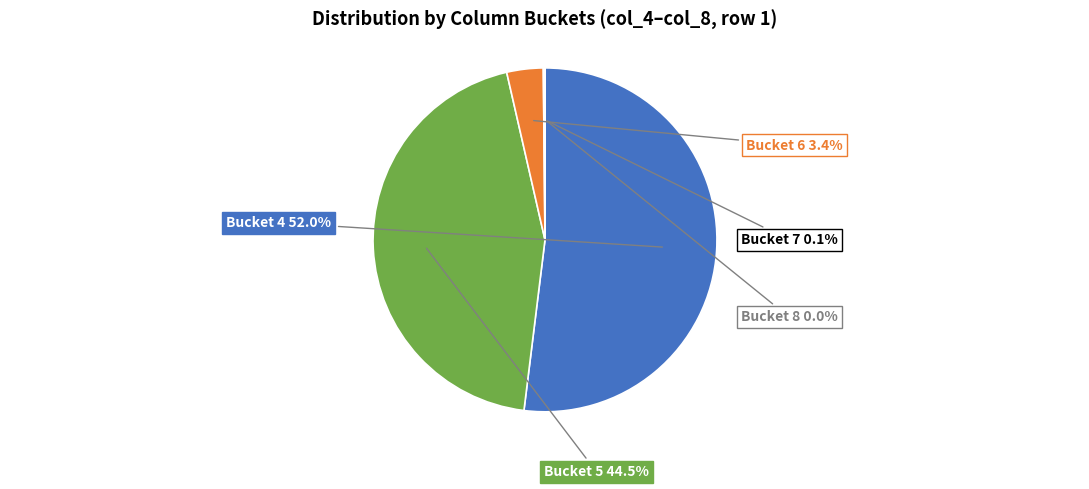

Is there a majority slice in this chart?

Yes